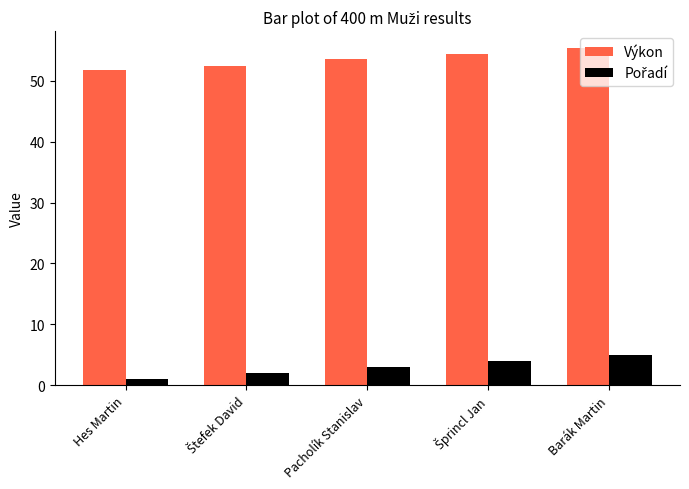

What is the label of the 3rd bar from the left?

Pacholík Stanislav